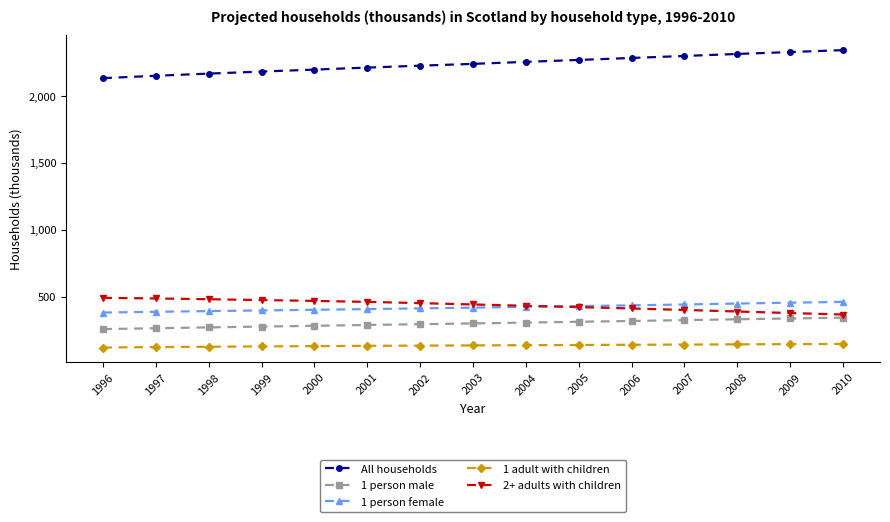

True or false: 1 person male and 1 adult with children intersect in this chart.

False